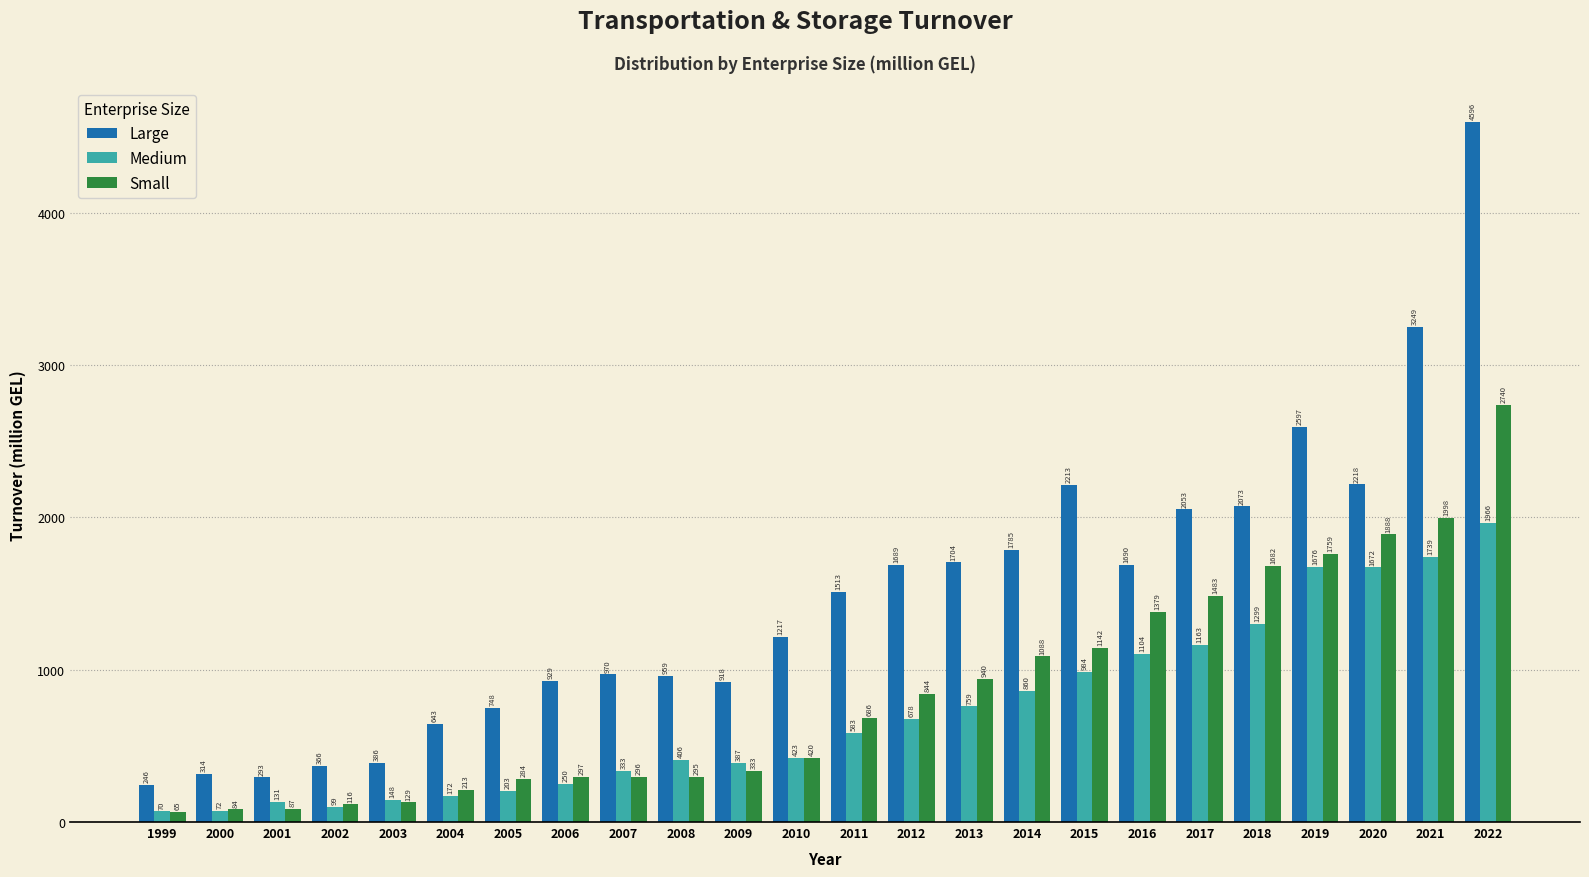

Which series has the largest range (max minus min)?

Large